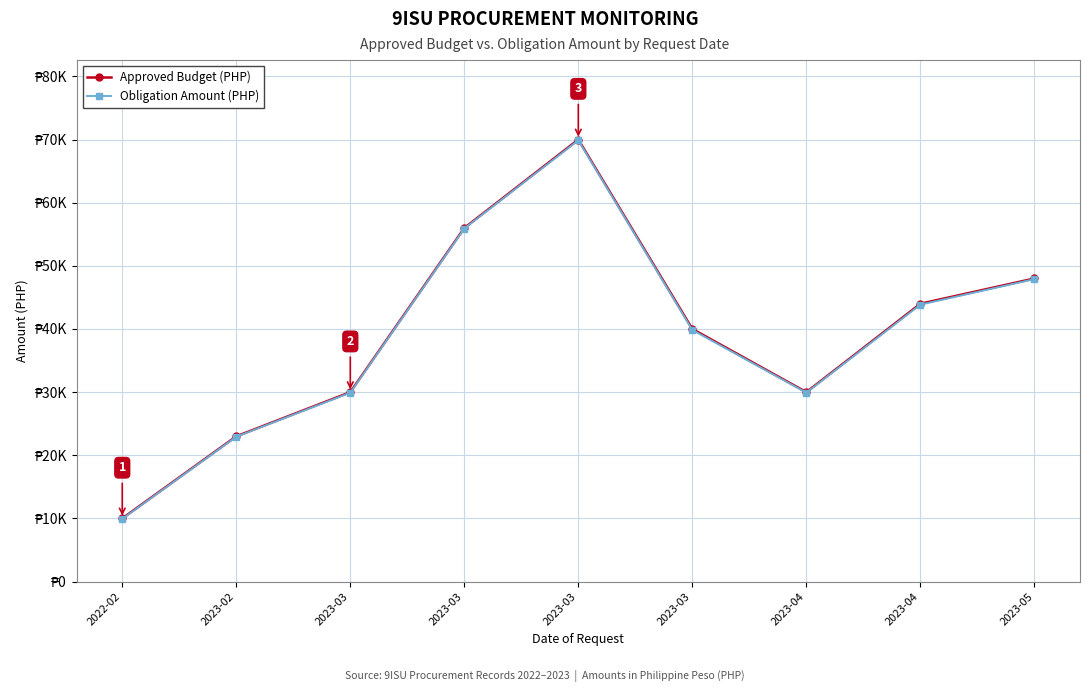

Which series has the widest spread of values?

Approved Budget (PHP)